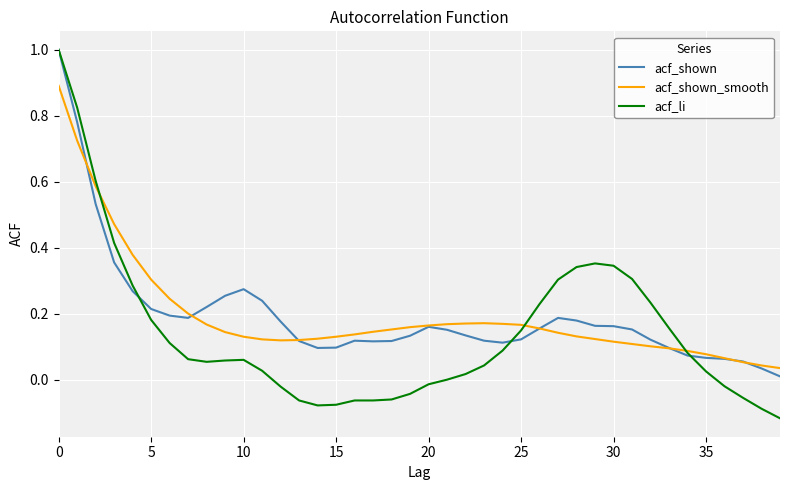

What is the maximum value for acf_li?

1.0